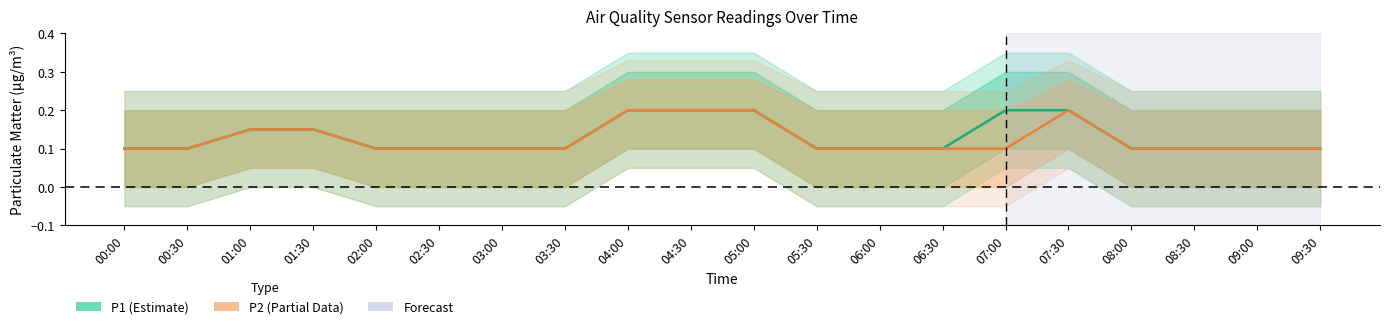

At which category does the chart reach its minimum across all series?

00:00